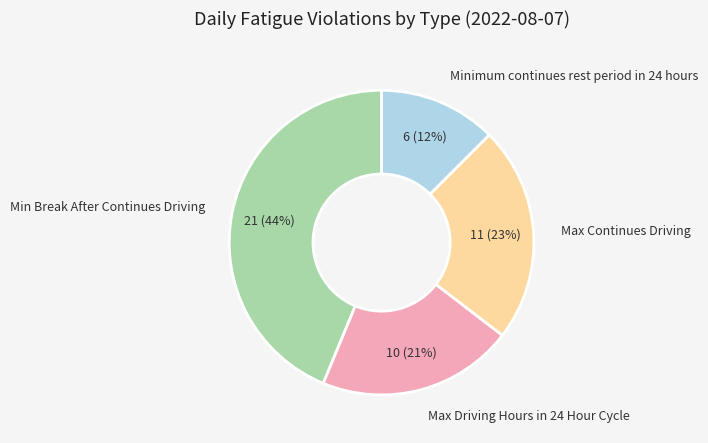

Combined, do Minimum continues rest period in 24 hours and Max Continues Driving account for over 50%?

No